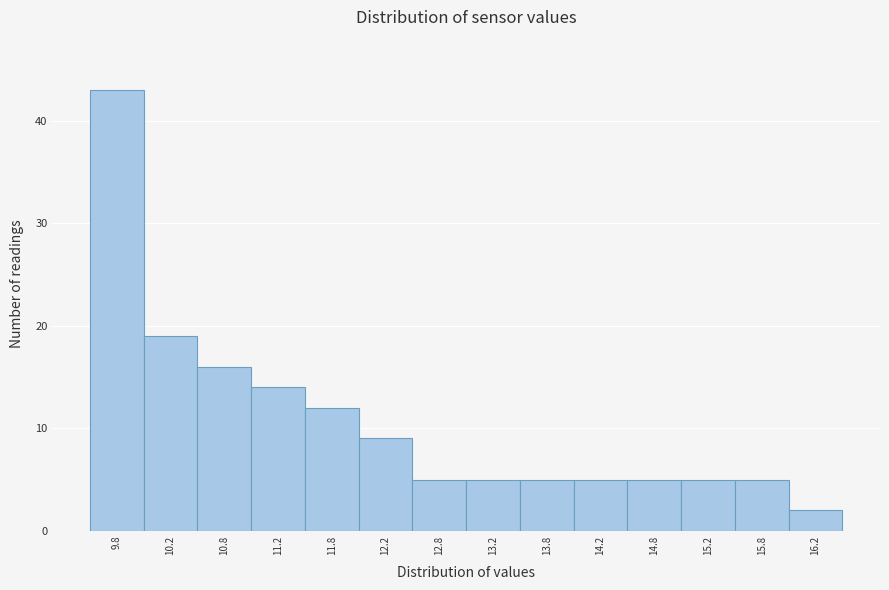

Reading left to right, extract all data points from this chart.

9.8=43	10.2=19	10.8=16	11.2=14	11.8=12	12.2=9	12.8=5	13.2=5	13.8=5	14.2=5	14.8=5	15.2=5	15.8=5	16.2=2